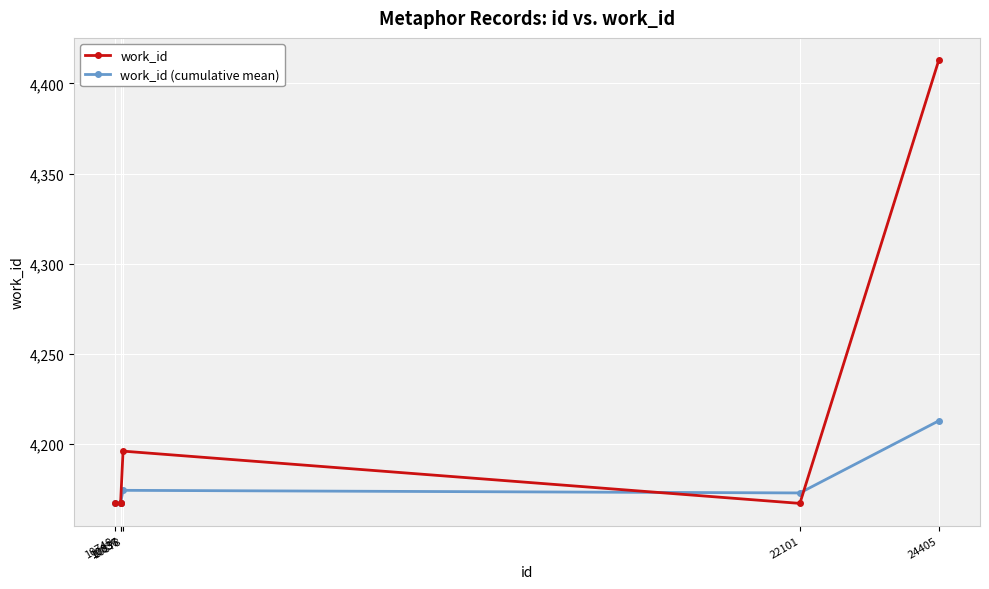

At which category is the sum across all series the highest?

24405